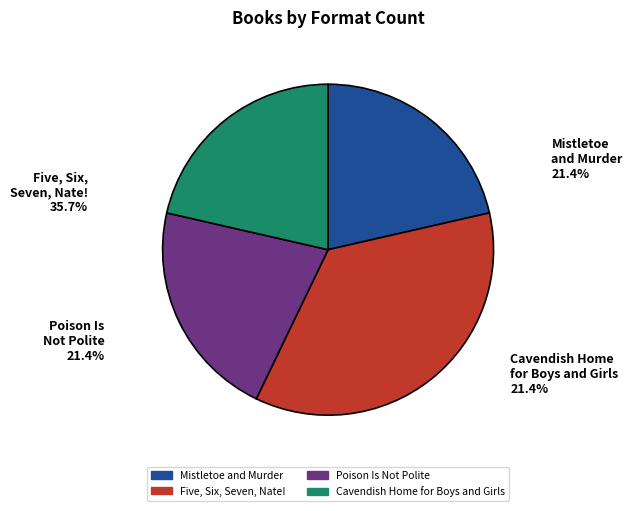

What is the change in value from Mistletoe and Murder to Five, Six, Seven, Nate!?

+2